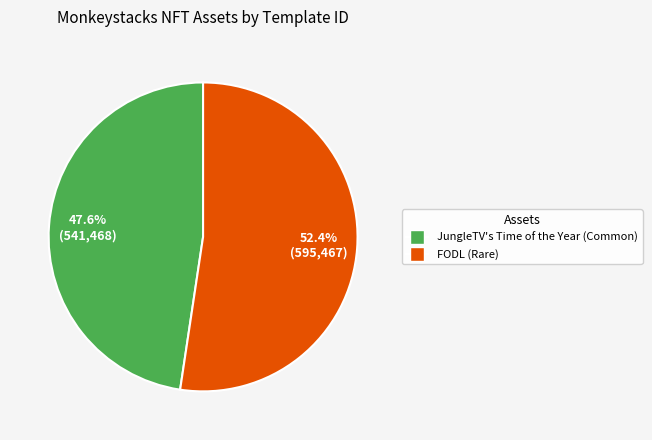

Rank the categories by value from highest to lowest.

FODL (Rare), JungleTV's Time of the Year (Common)